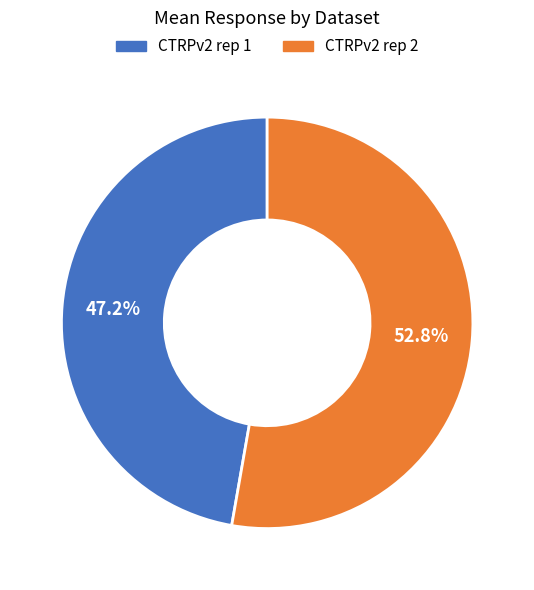

How many slices are in this pie chart?

2